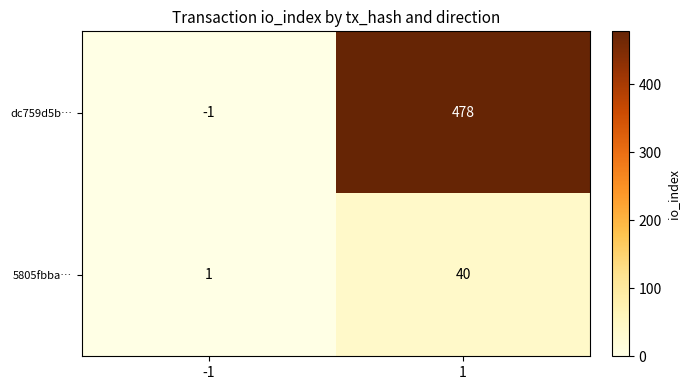

Reading right to left, list all the values displayed in this chart.

dc759d5b…: 478	-1
5805fbba…: 40	1